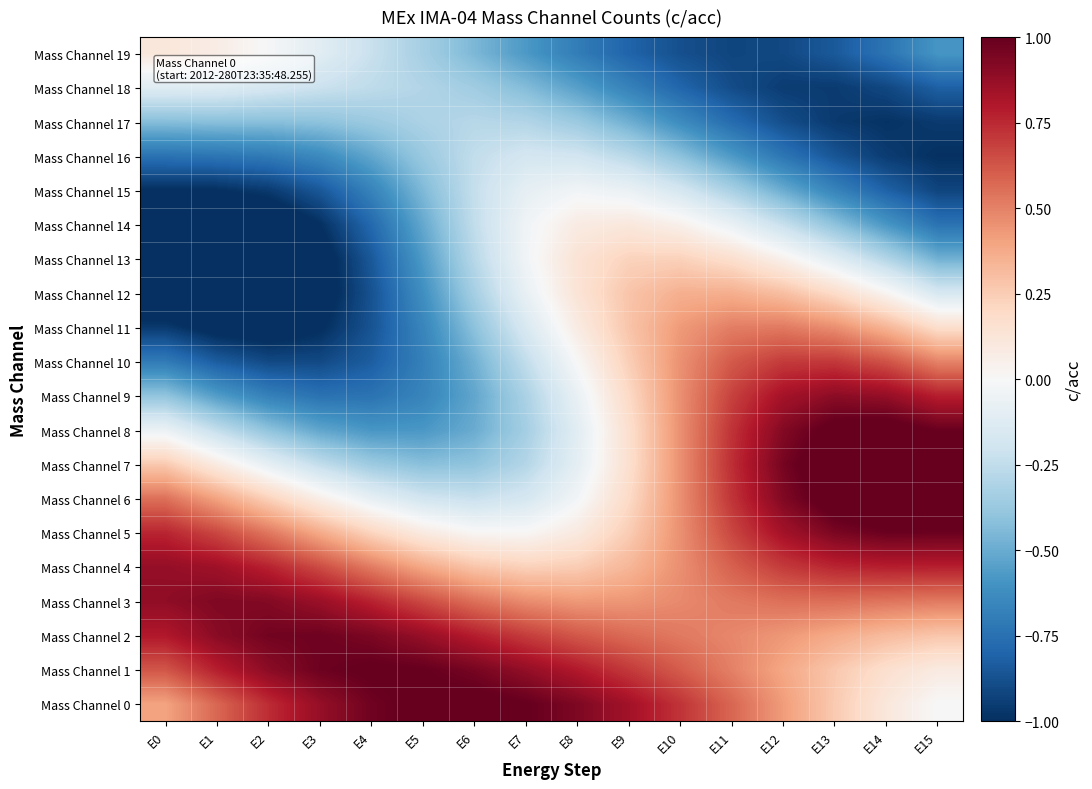

At how many categories does at least one series exceed 0?

16